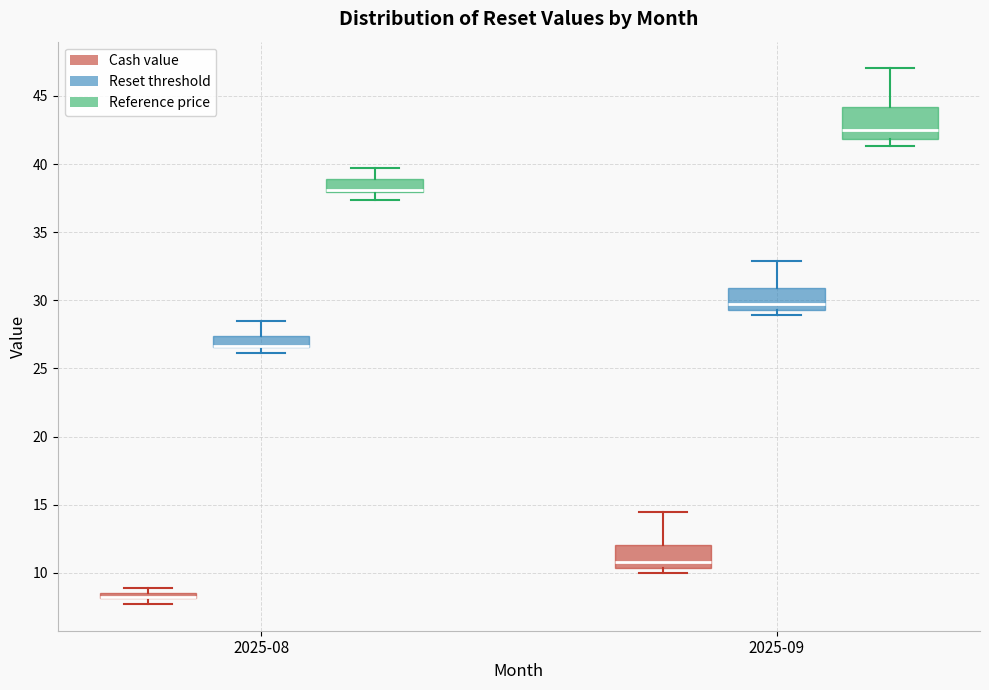

Where does the upper whisker of the box for 2025-09 (Reset threshold) end on the y-axis? The values are not printed on the chart, so give them approximately, as read against the axis.

33.0